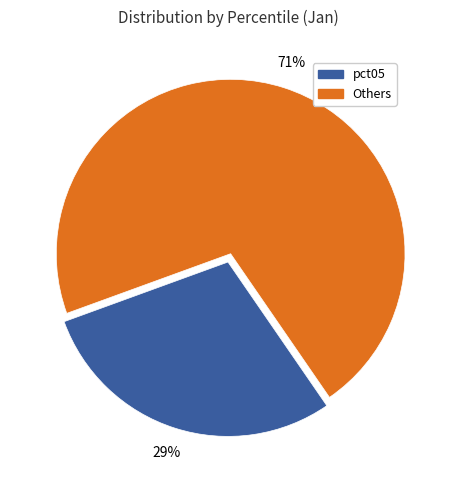

To the nearest percent, what is the difference between the largest and smallest slice percentages?

42%